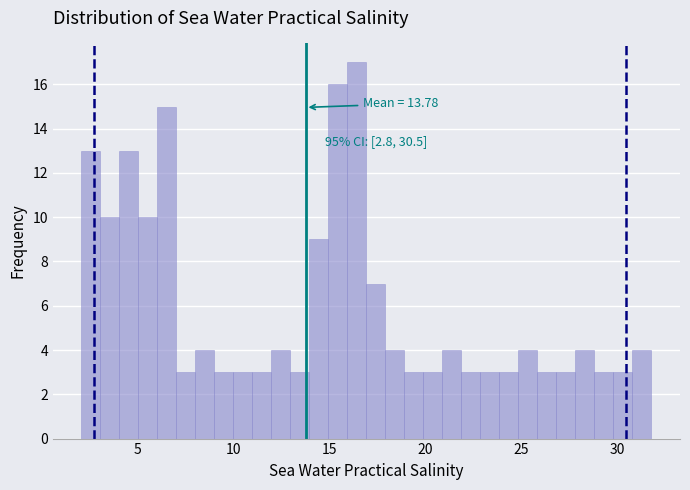

Around what value on the x-axis is the tallest bar? Give the approximate position of its centre, as read against the axis.

16.5